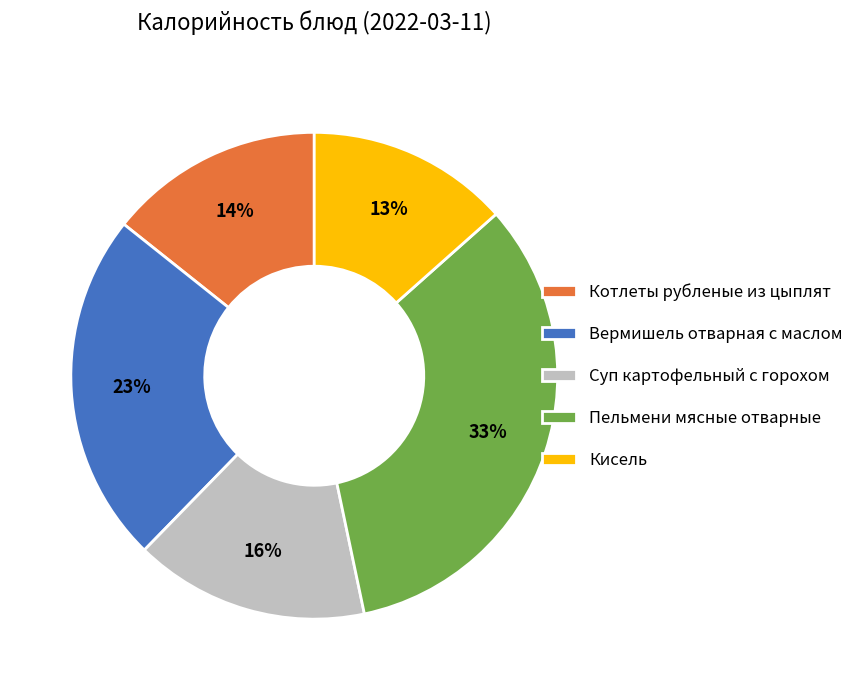

What percentage is the Вермишель отварная с маслом slice, to the nearest percent?

23%